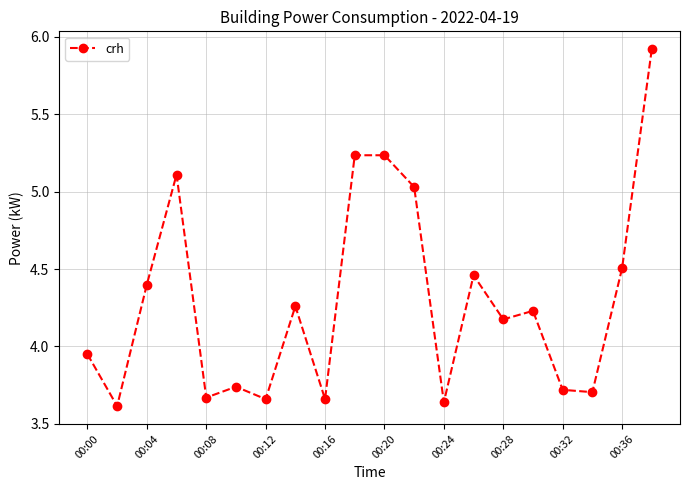

What is the difference between the maximum and second lowest values?

2.3